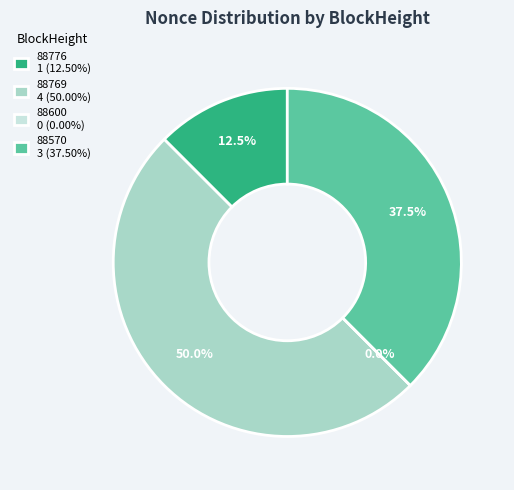

To the nearest percent, what is the combined percentage of 88570 and 88769?

88%